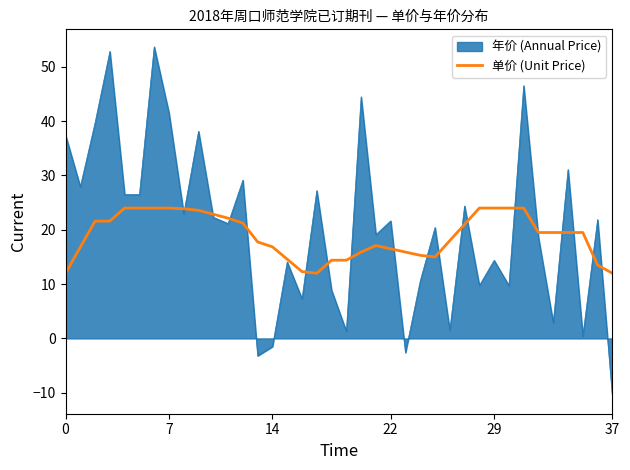

What is the minimum value for 单价 (Unit Price)?

12.0